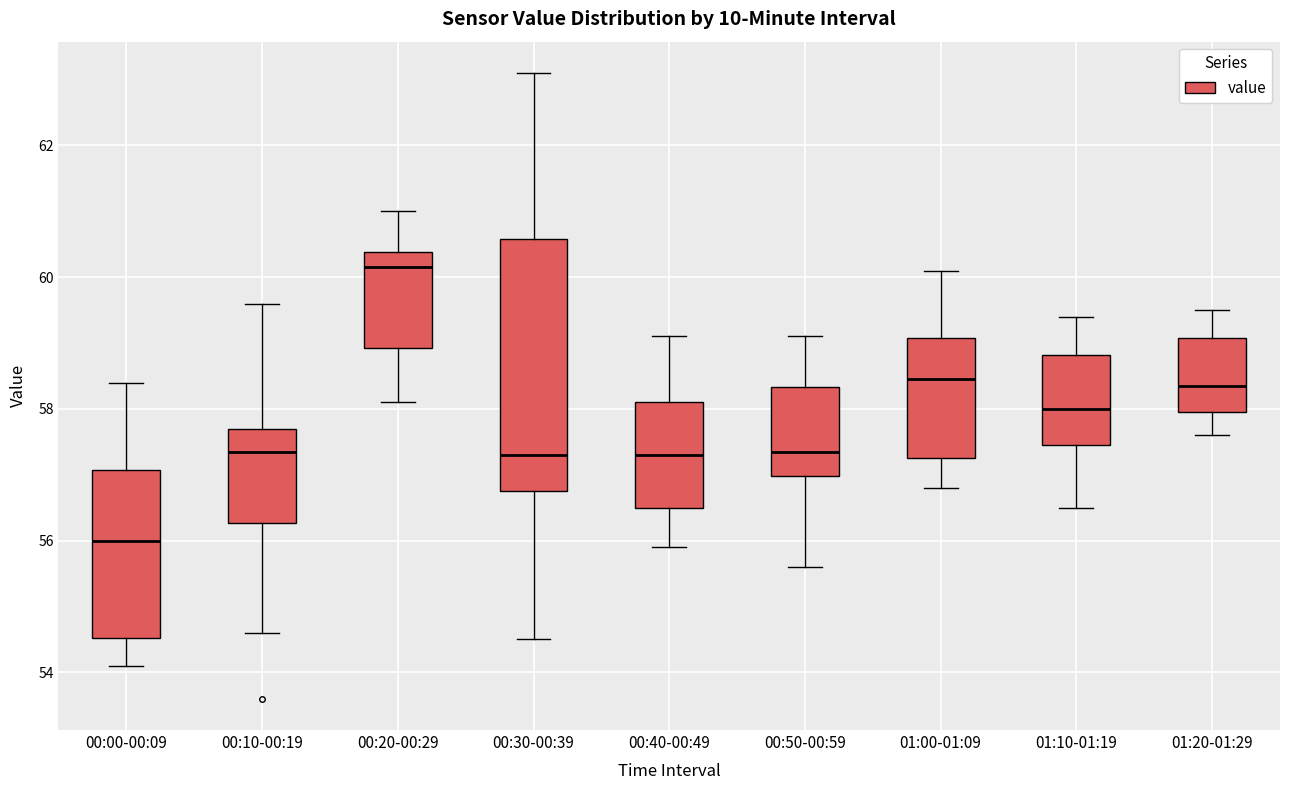

Where does the median line of the box for 01:10-01:19 sit on the y-axis? The values are not printed on the chart, so give them approximately, as read against the axis.

58.0